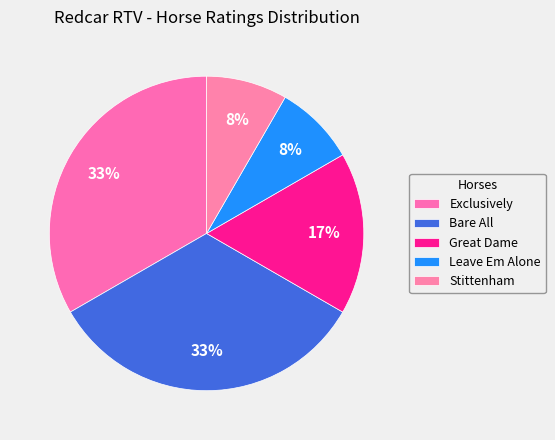

How many segments does this pie chart have?

5